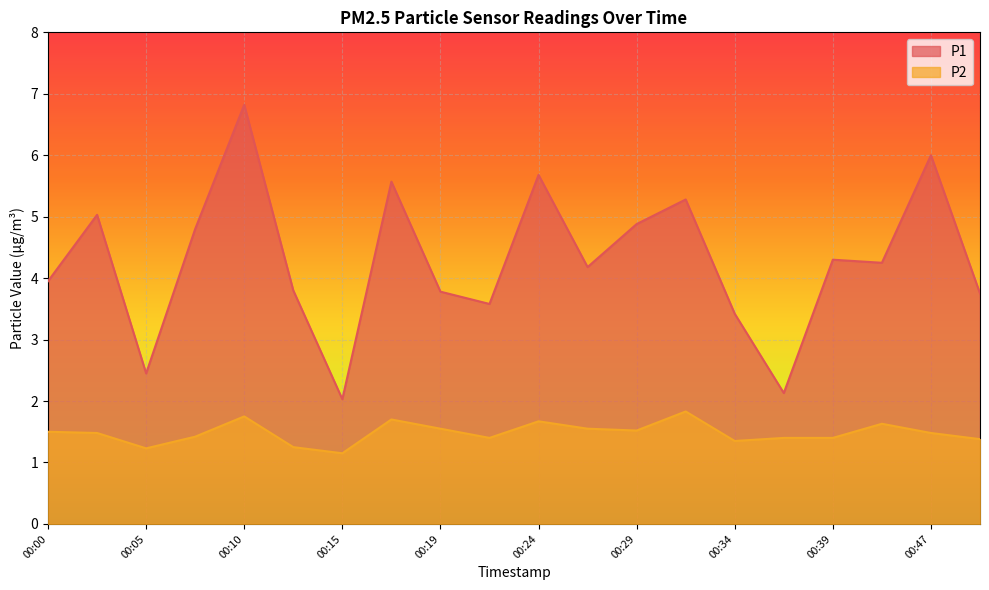

Reading left to right, extract all data points from this chart.

P1: 4.0	5.0	2.5	4.8	6.8	3.8	2.0	5.6	3.8	3.6	5.7	4.2	4.9	5.3	3.4	2.1	4.3	4.2	6.0	3.8
P2: 1.5	1.5	1.2	1.4	1.8	1.2	1.1	1.7	1.6	1.4	1.7	1.6	1.5	1.8	1.4	1.4	1.4	1.6	1.5	1.4